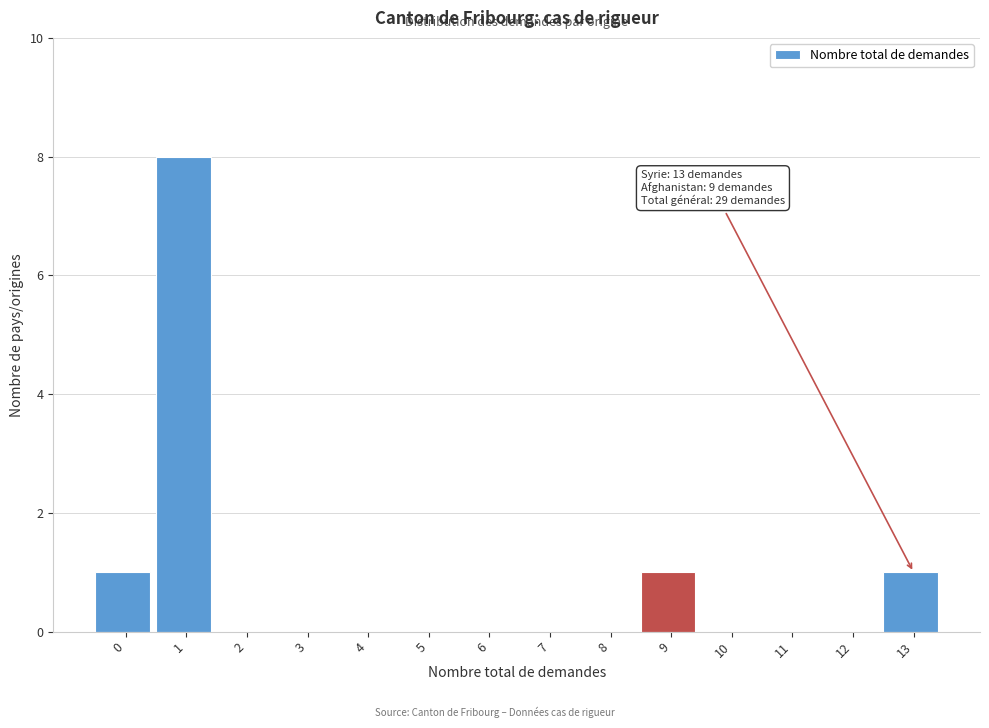

Reading left to right, list all the values displayed in this chart.

0=1	1=8	2=0	3=0	4=0	5=0	6=0	7=0	8=0	9=1	10=0	11=0	12=0	13=1